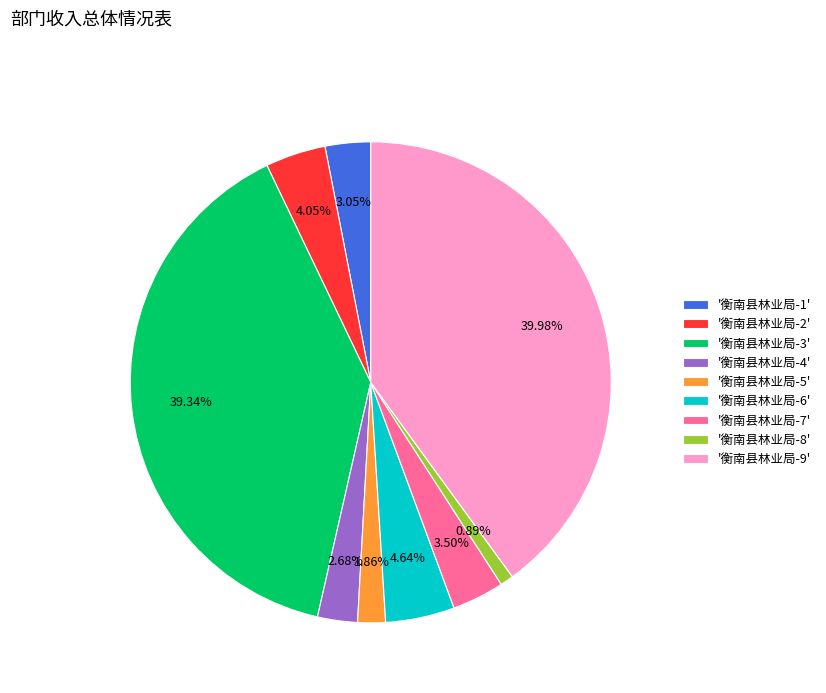

What is the ratio of the value at '衡南县林业局-7' to the value at '衡南县林业局-1'?

1.1